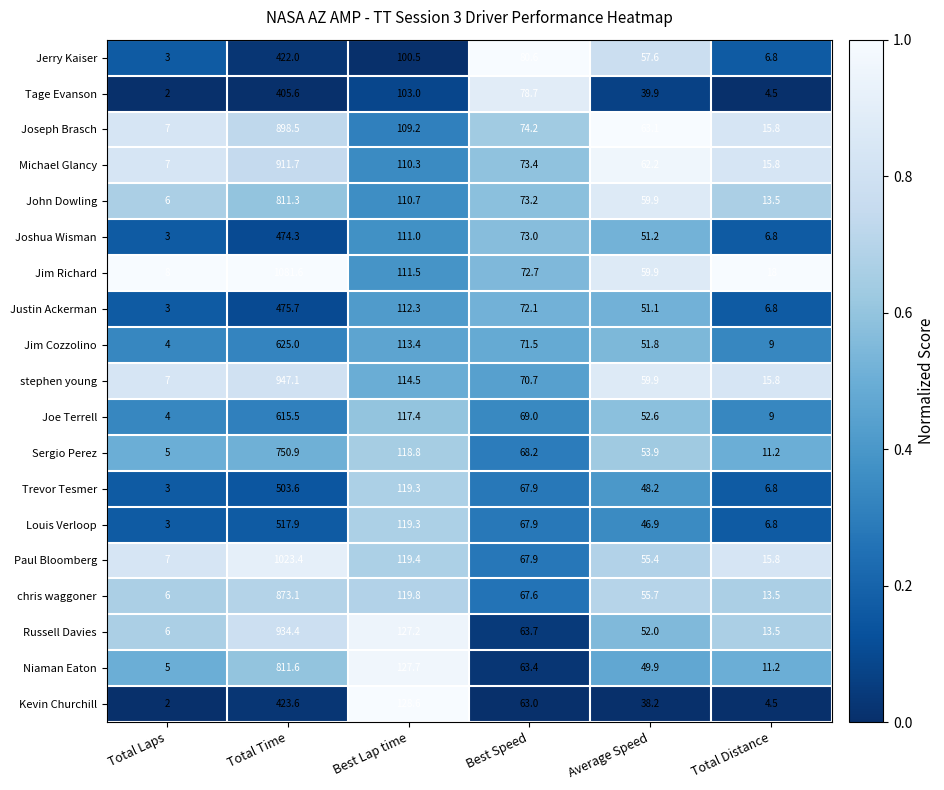

List the series in order of their peak value, lowest first.

Tage Evanson, Jerry Kaiser, Kevin Churchill, Joshua Wisman, Justin Ackerman, Trevor Tesmer, Louis Verloop, Joe Terrell, Jim Cozzolino, Sergio Perez, John Dowling, Niaman Eaton, chris waggoner, Joseph Brasch, Michael Glancy, Russell Davies, stephen young, Paul Bloomberg, Jim Richard